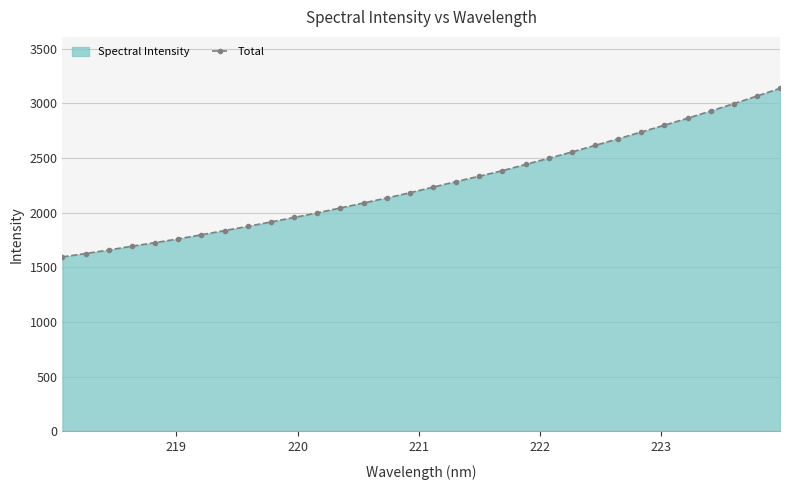

How many lines are shown in the chart?

1